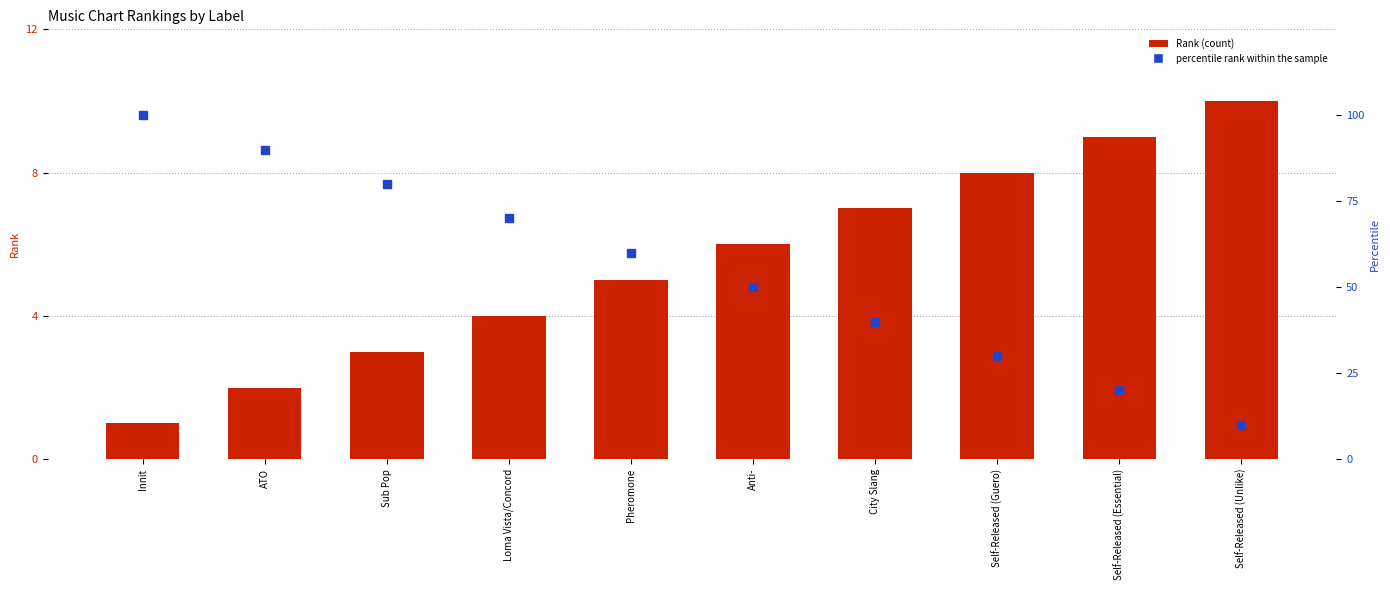

Is the value of Rank at Sub Pop greater than the value of percentile rank within the sample at Sub Pop?

No